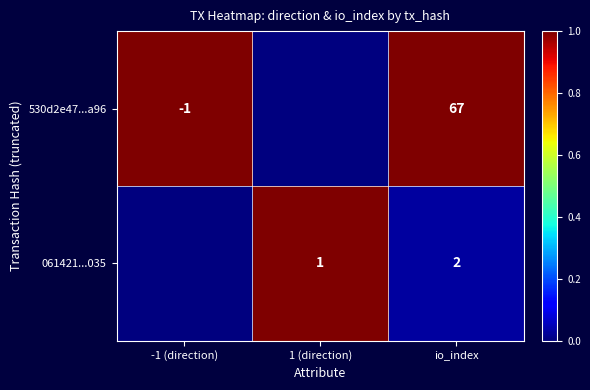

At io_index, list the series in order from smallest to largest.

061421...035, 530d2e47...a96